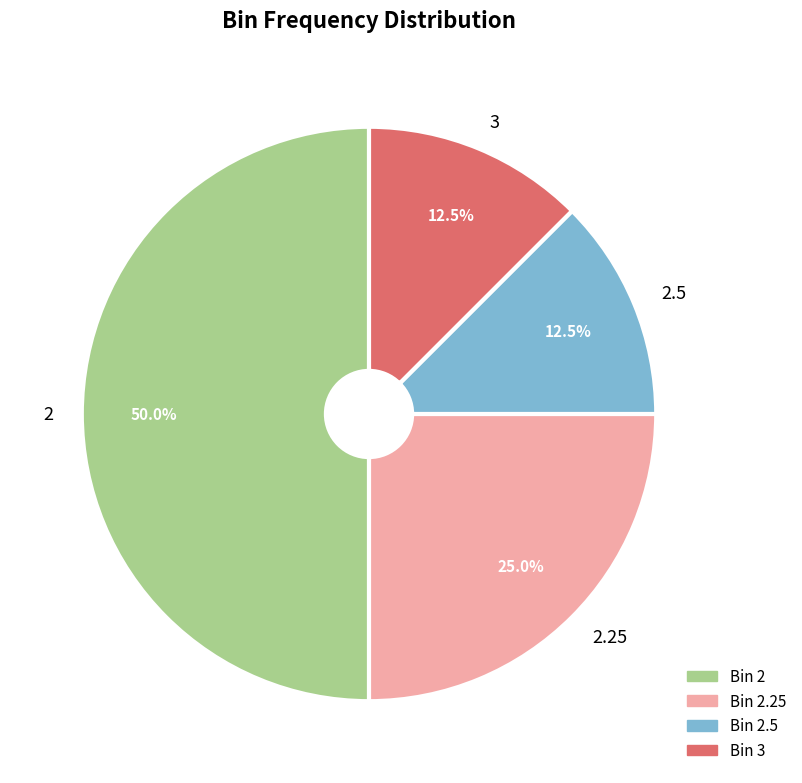

Which slice is the largest?

2